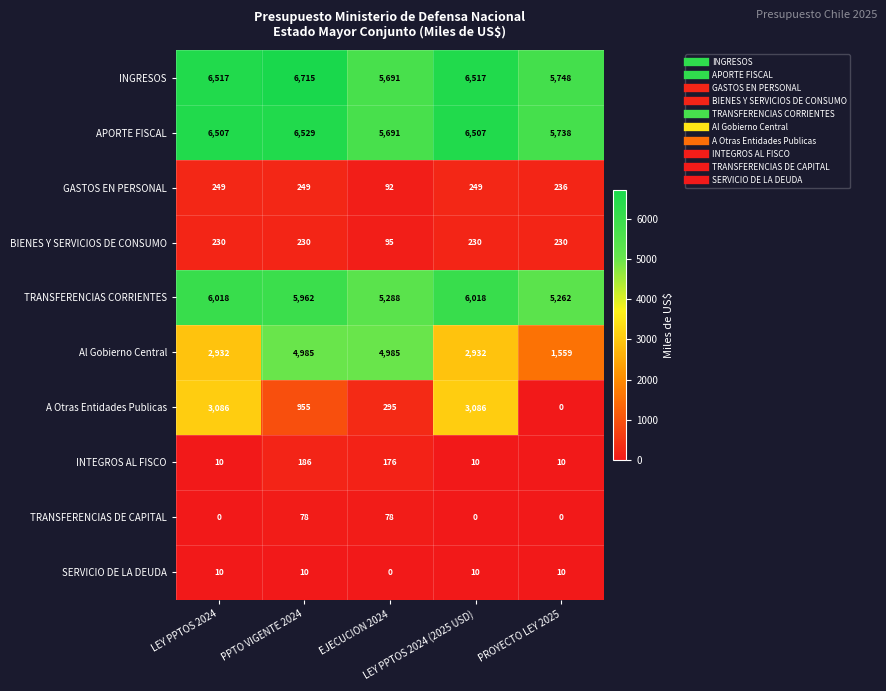

What is the average value of the Al Gobierno Central series?

3479